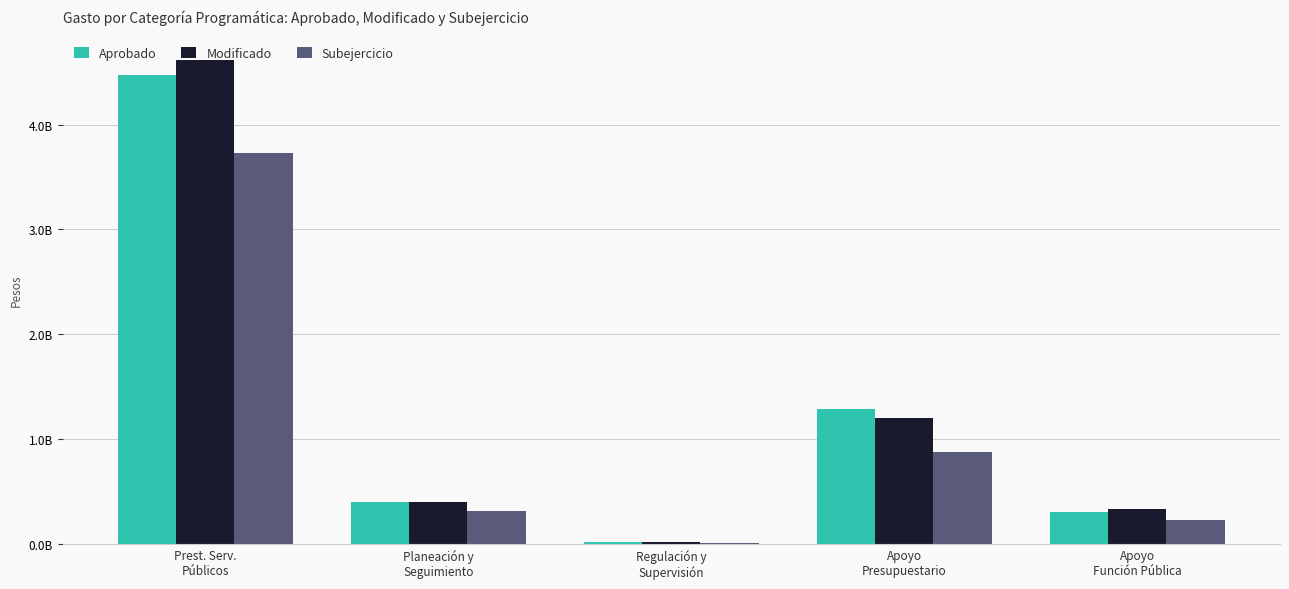

What is the smallest value displayed?

12535970.0